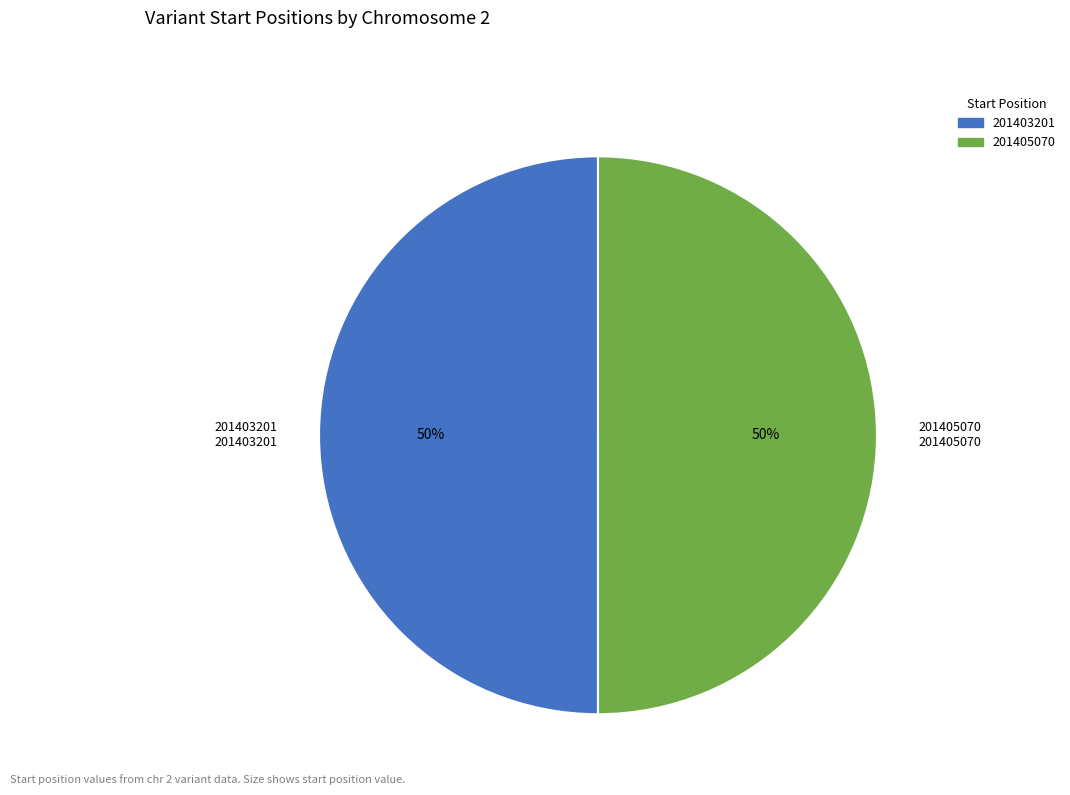

True or false: 201405070 accounts for 50% of the total.

True